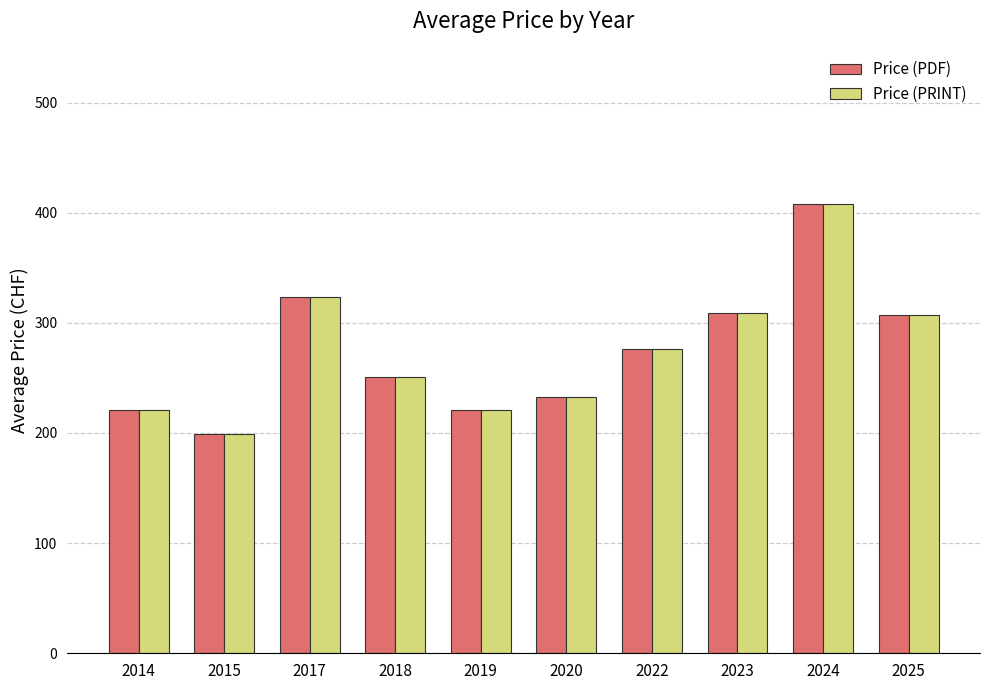

The Price (PRINT) series shows 448.9 at 2018. True or false?

False